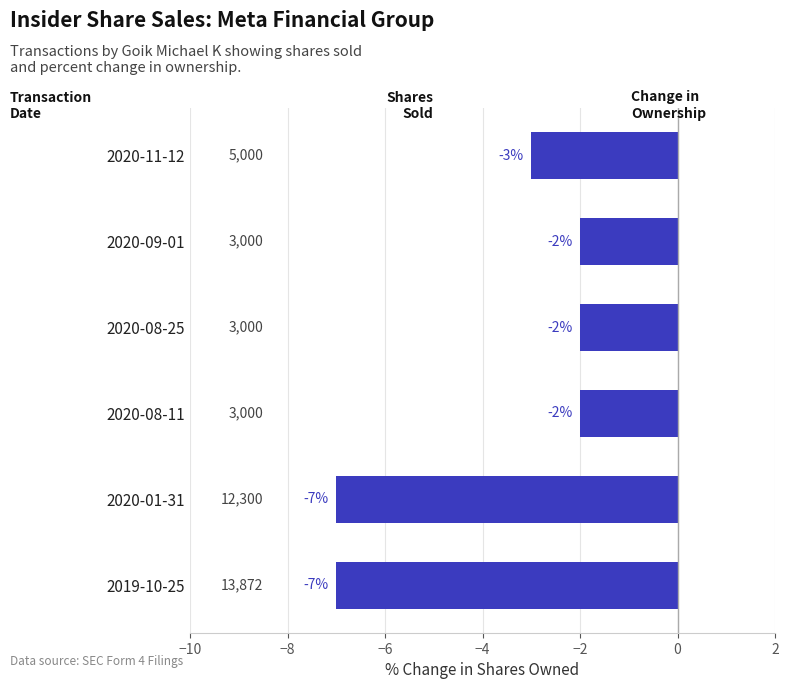

What is the change in value from 2020-09-01 to 2020-01-31?

-5